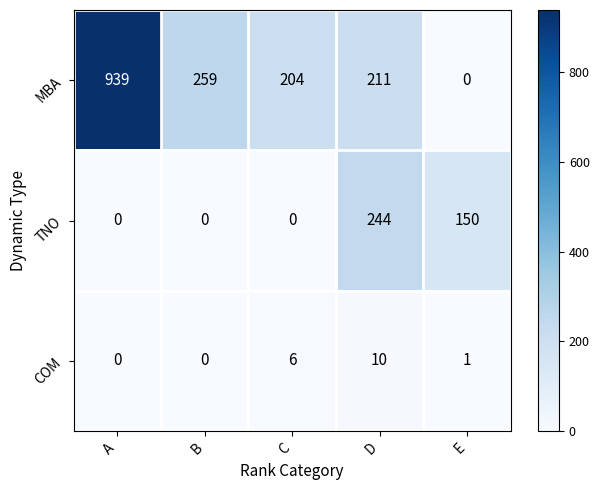

How many distinct data groups are displayed?

3